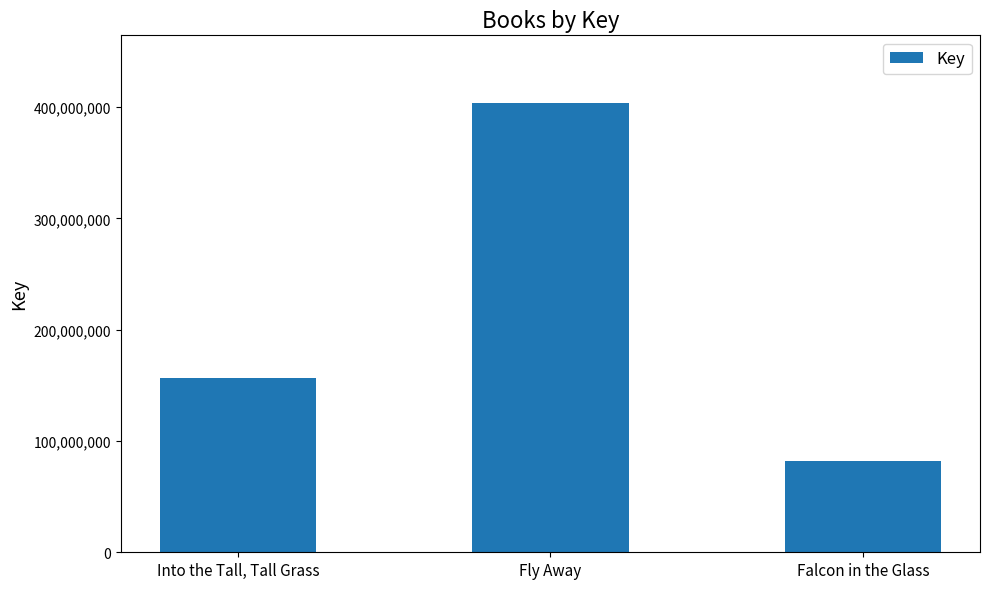

Which category has the lowest value across all series?

Falcon in the Glass